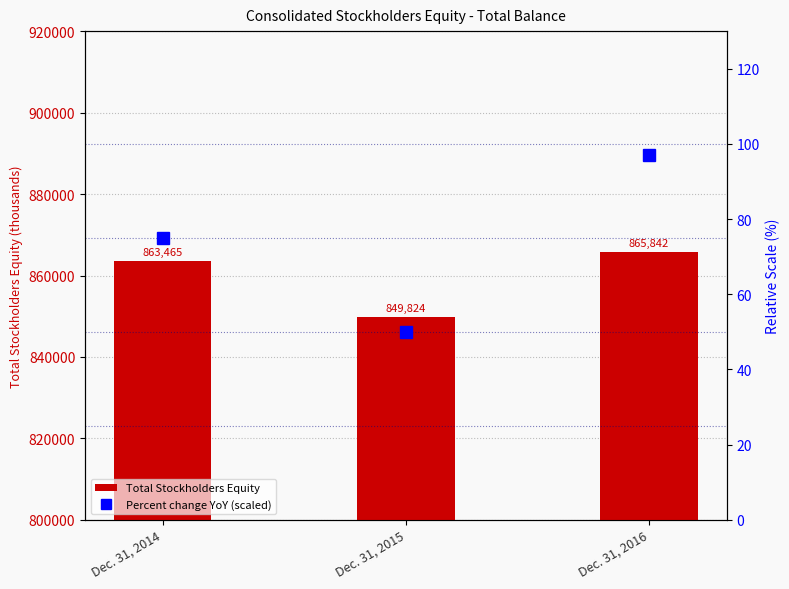

How many Percent change YoY (scaled) values are between 50 and 97?

3